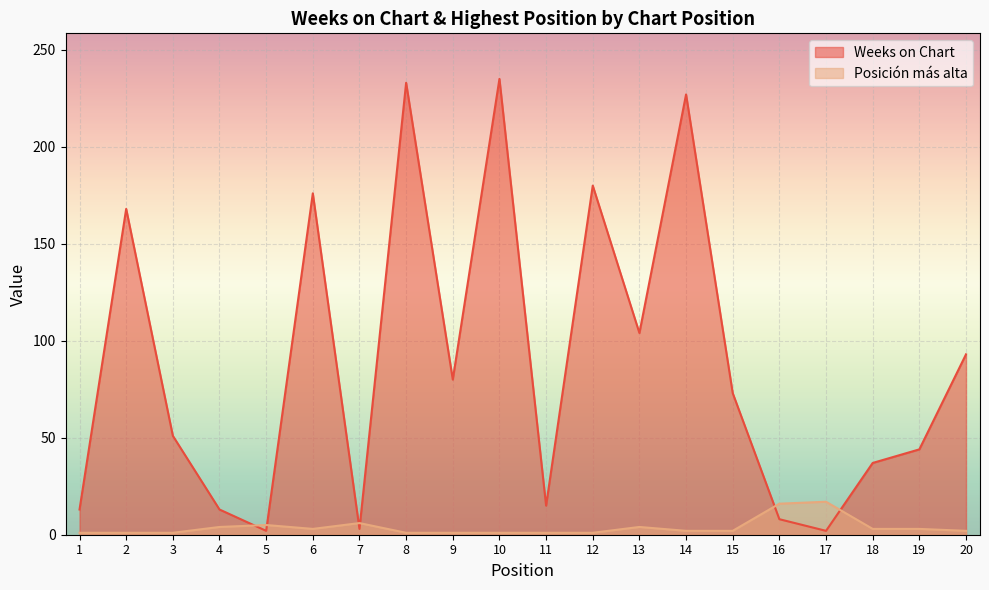

Between which two adjacent categories do Posición más alta and Weeks on Chart first intersect?

4 and 5